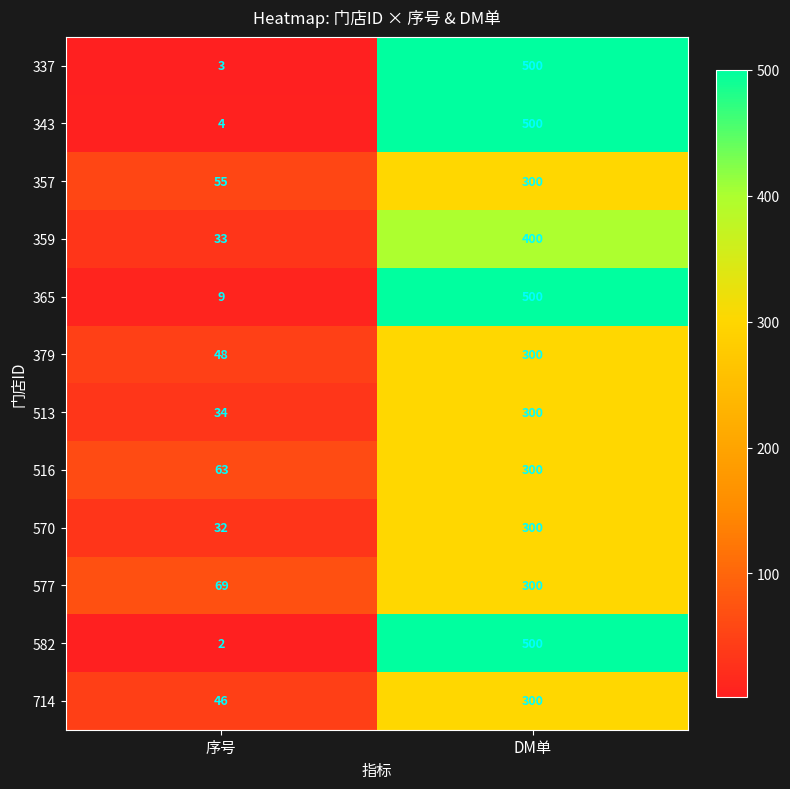

What is the difference between the maximum and minimum values in the 365 series?

491